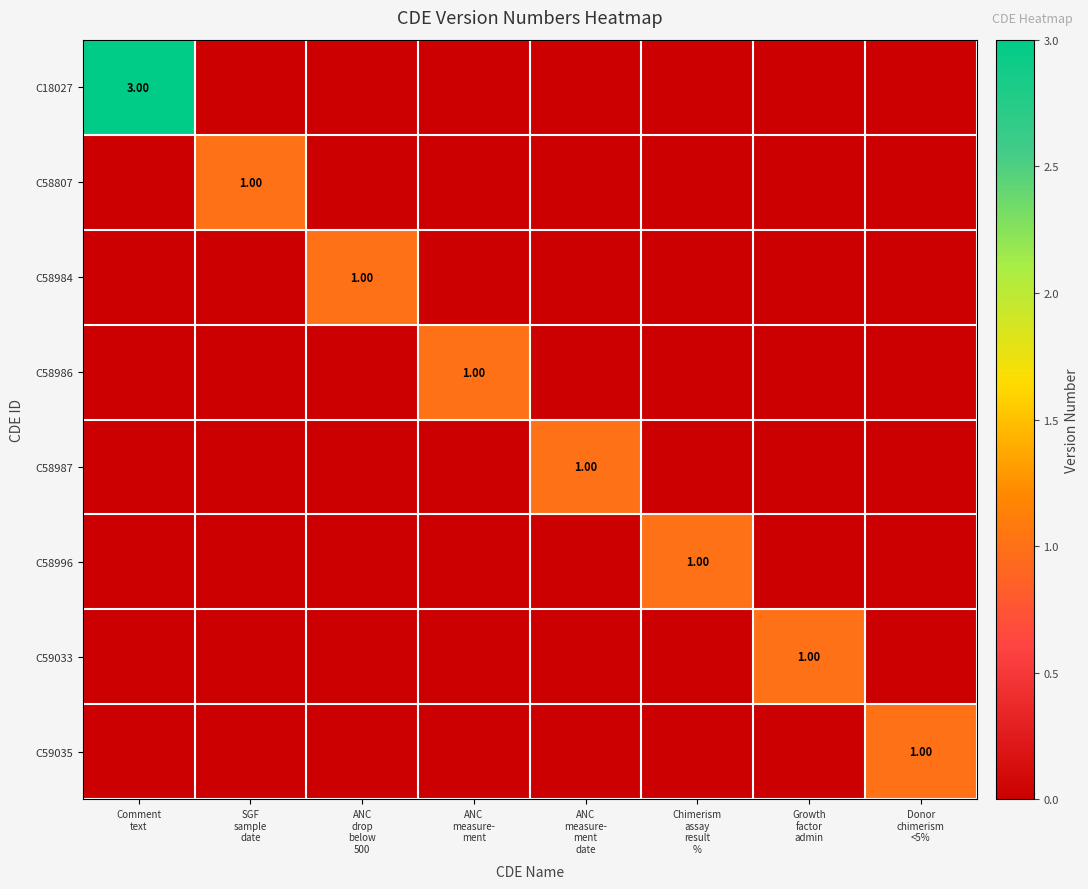

The value of C59035 at ANC measure- ment date is 0. True or false?

False